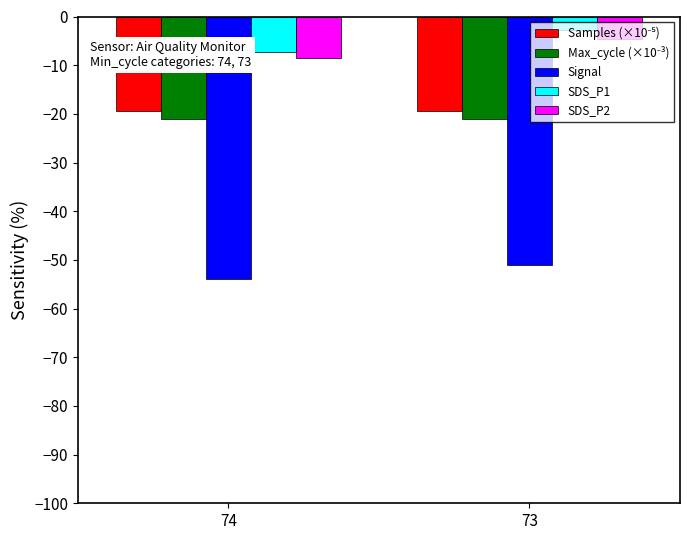

What is the lowest value of the SDS_P2 series?

-8.5